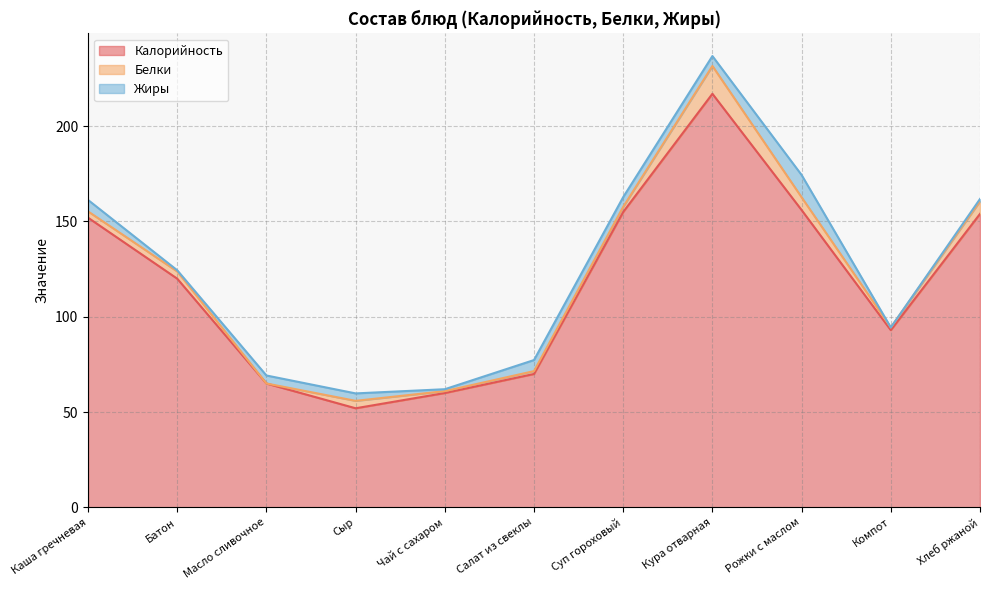

What is the label of the 4th point from the right?

Кура отварная